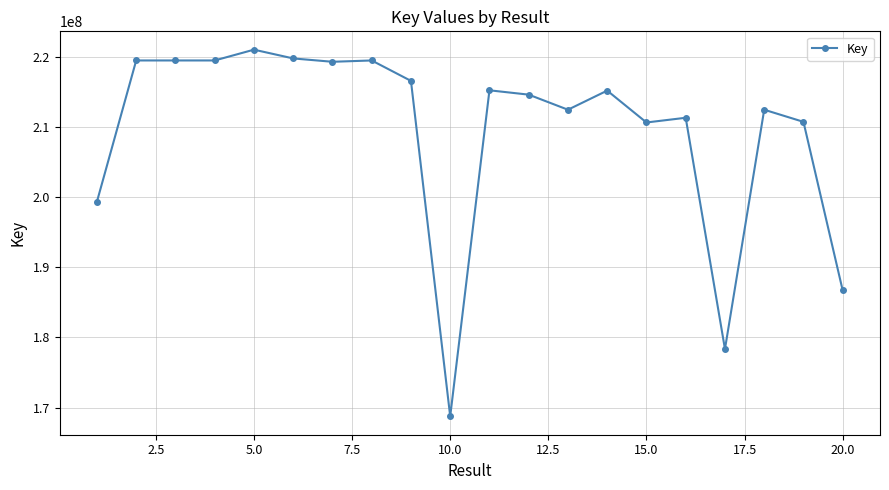

What is the value of the 18th point from the left?

212473200